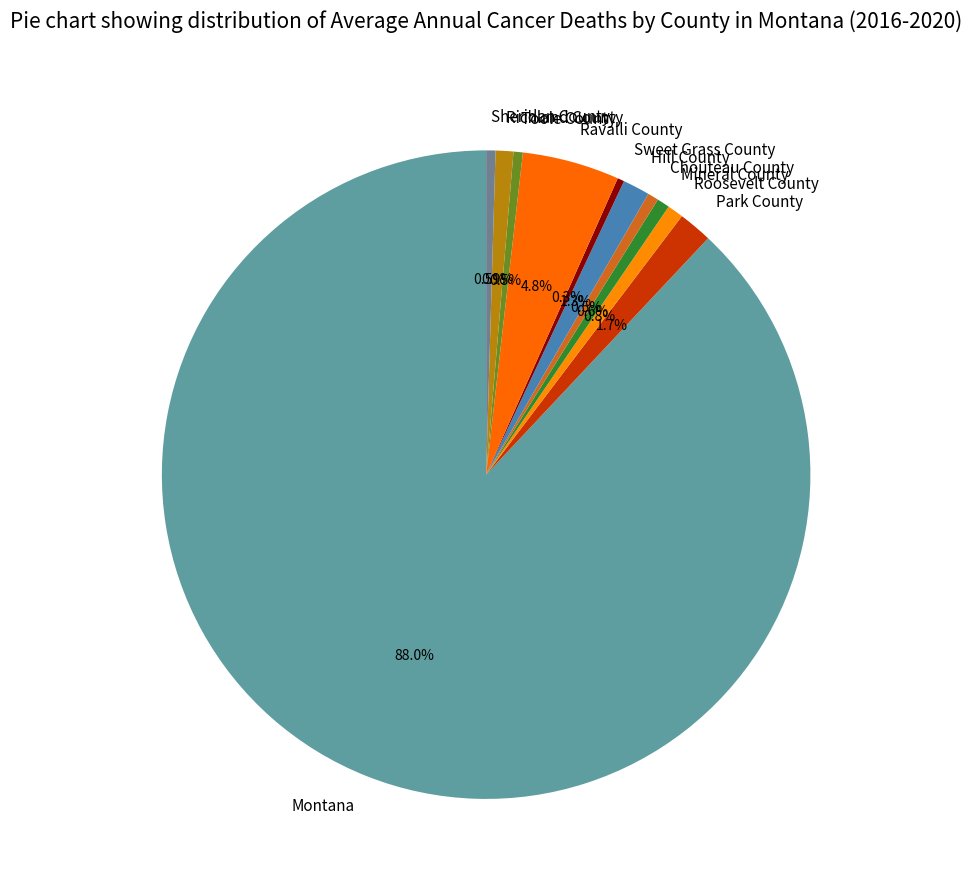

Approximately how many times larger is the value at Sheridan County compared to Ravalli County?

0.1